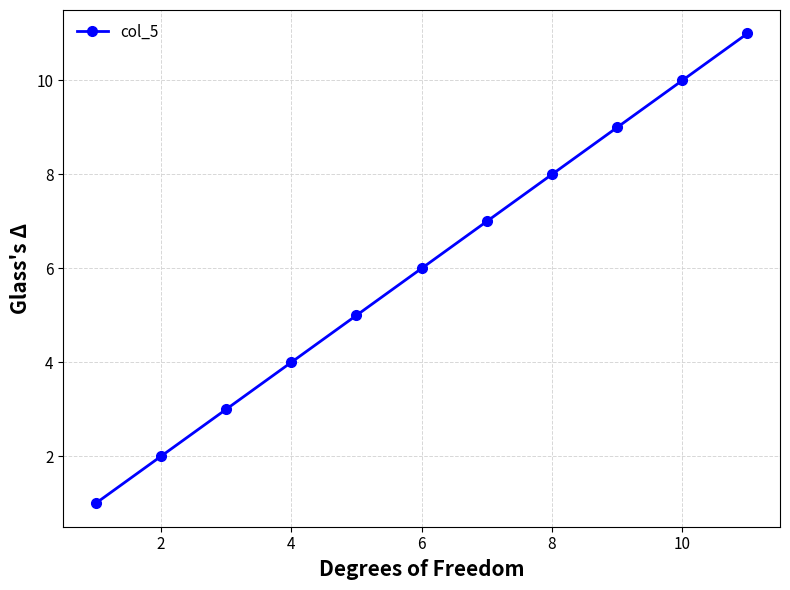

Count the values in the range 3 to 9.

7